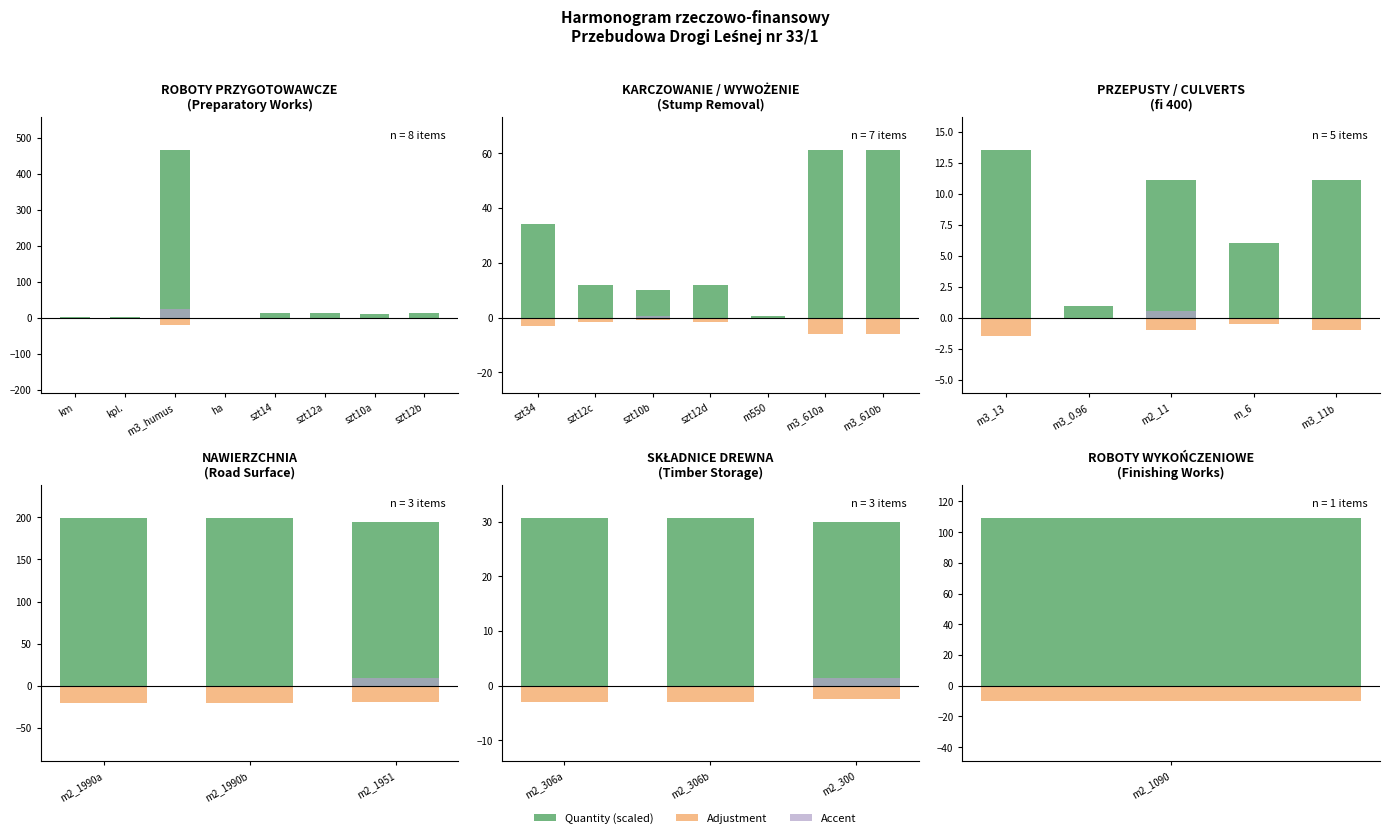

At how many categories does at least one series exceed 2?

3